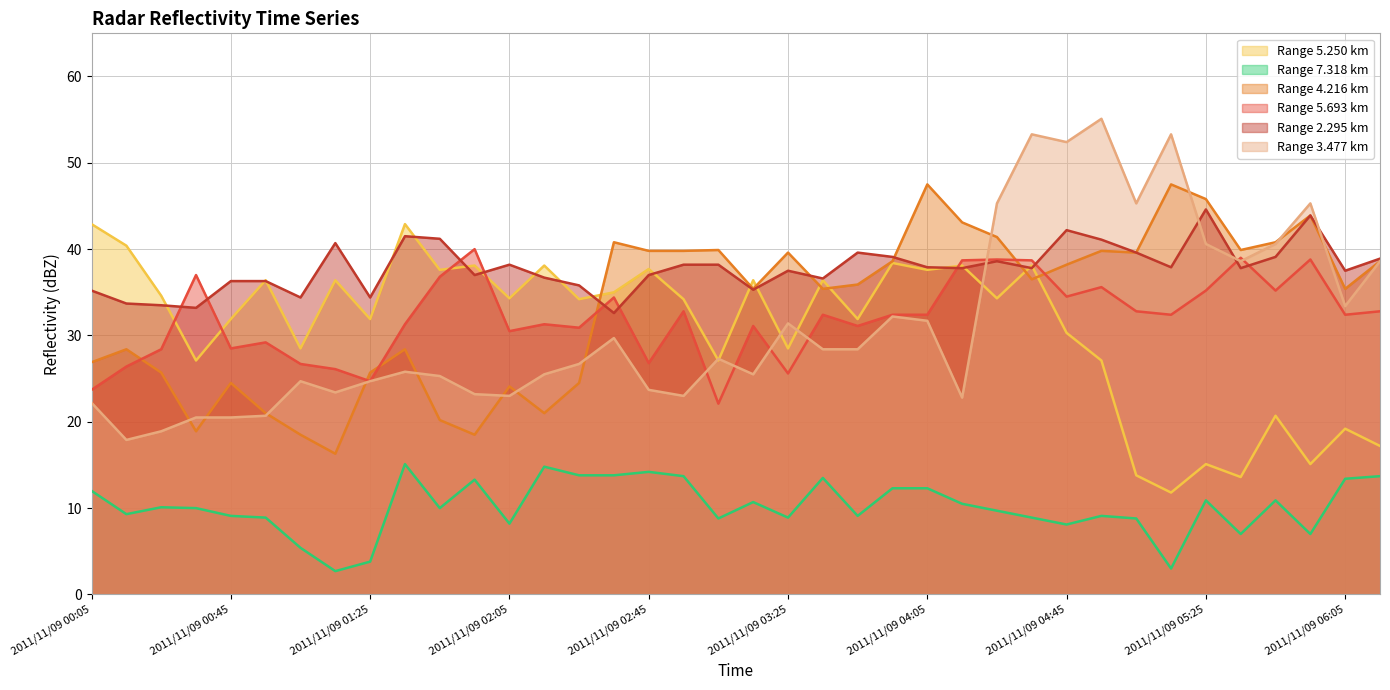

At 2011/11/09 02:15, list the series in order from smallest to largest.

7.318, 4.216, 3.477, 5.693, 2.295, 5.250